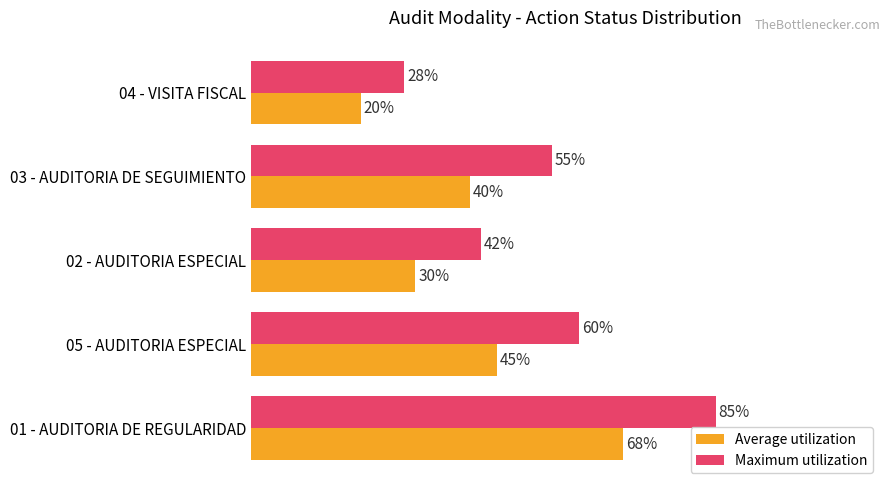

Which series has the largest range (max minus min)?

Maximum utilization